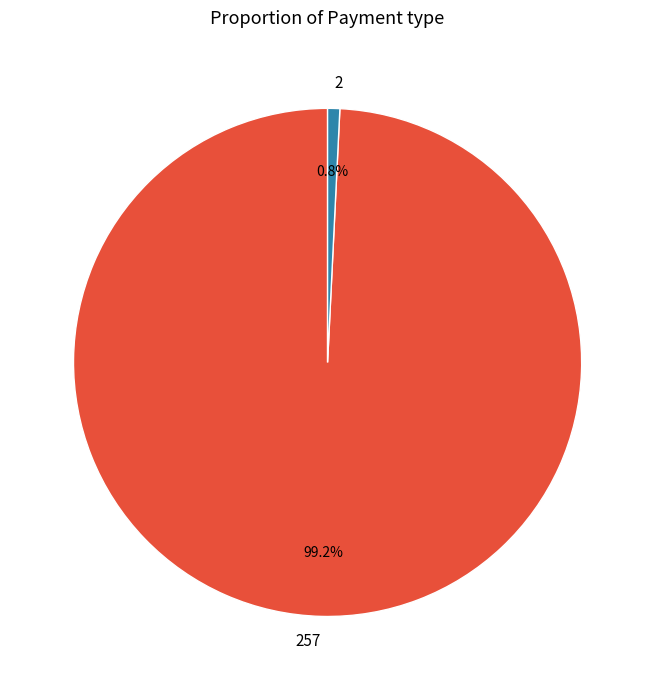

Rank the categories by value from lowest to highest.

2, 257